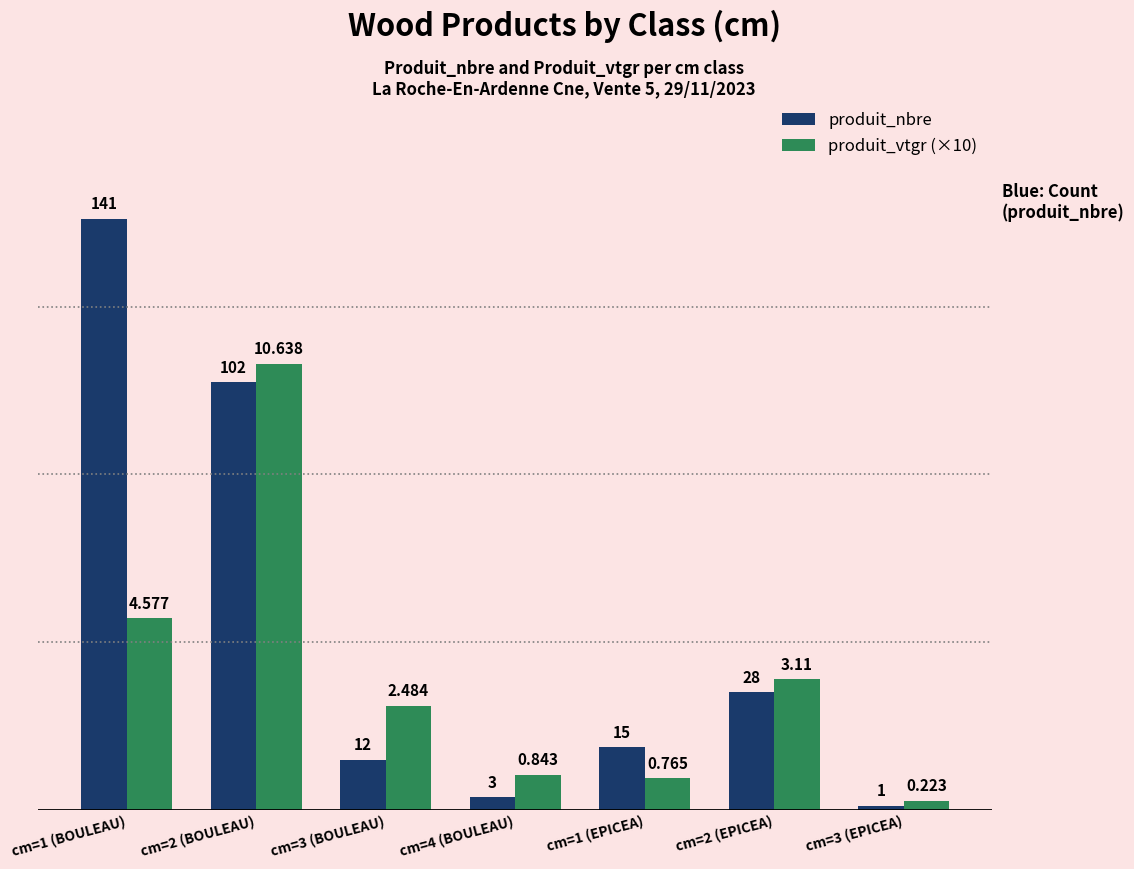

What is the difference between the maximum and second lowest values in the produit_vtgr (×10) series?

98.7